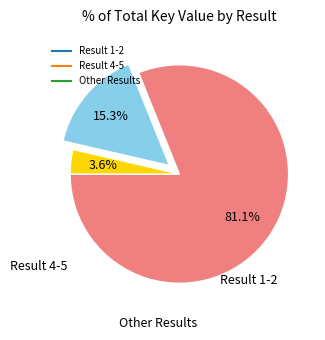

Is there a majority slice in this chart?

Yes